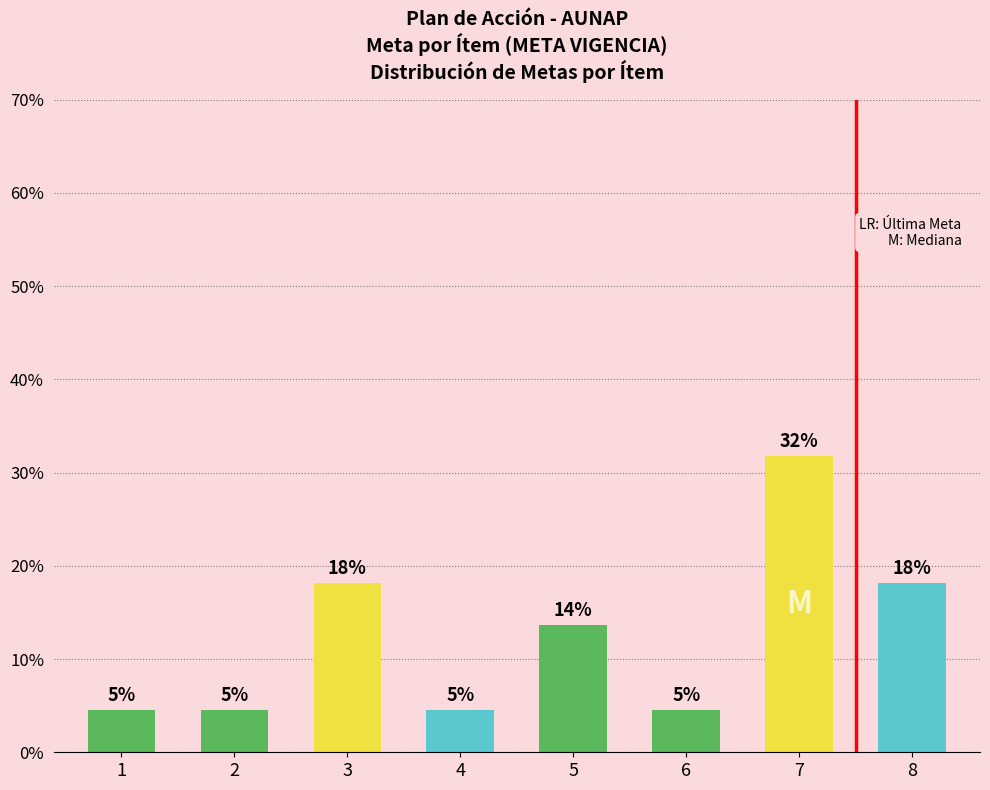

What is the difference between the maximum and minimum values?

27.3